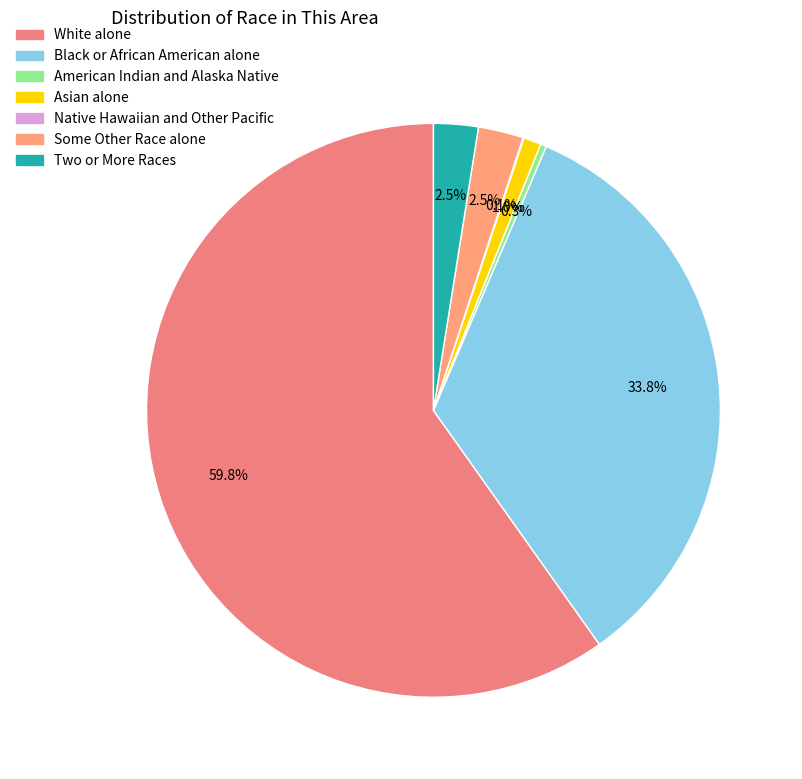

Which slice is the smallest?

Native Hawaiian and Other Pacific